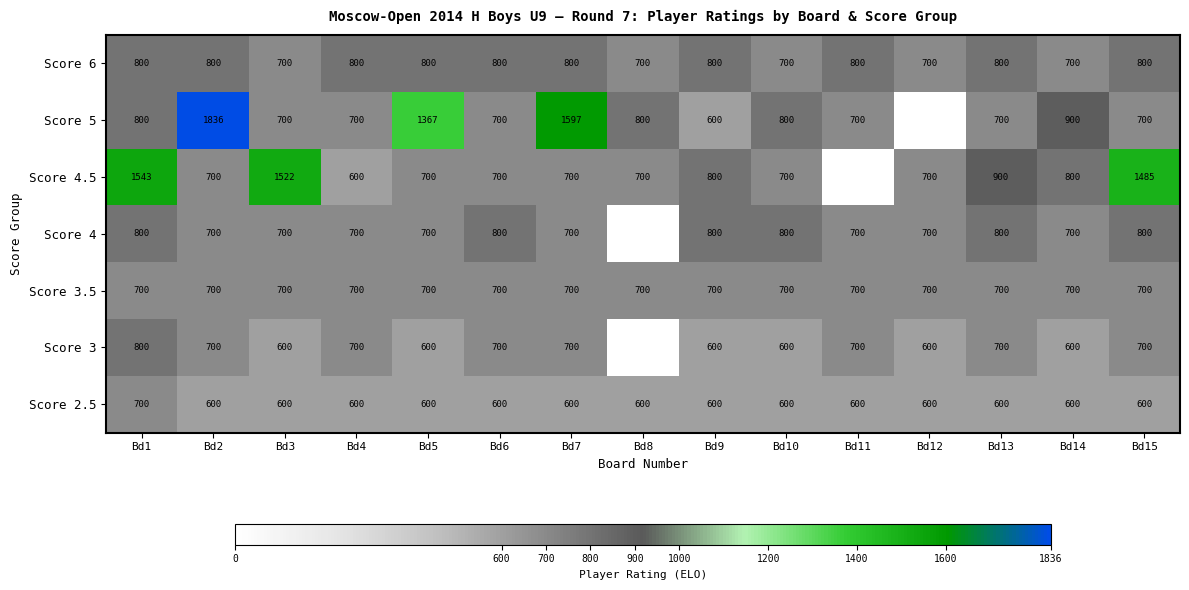

At which category does the chart reach its minimum across all series?

Bd9